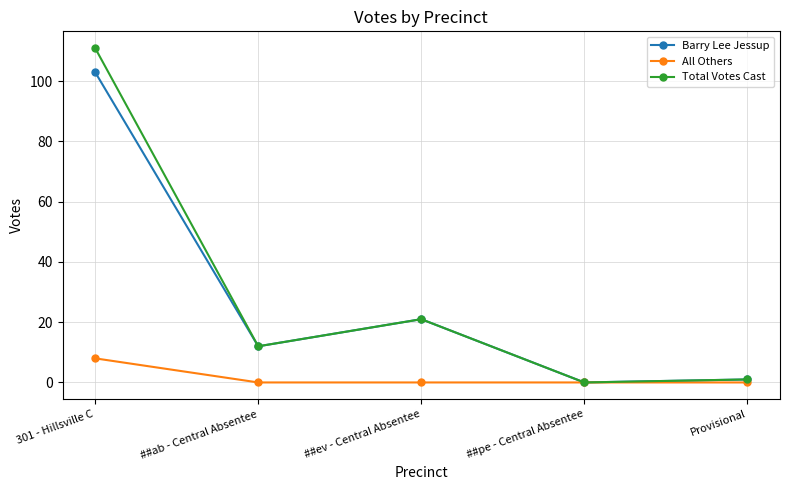

What is the label of the 3rd point from the left?

##ev - Central Absentee